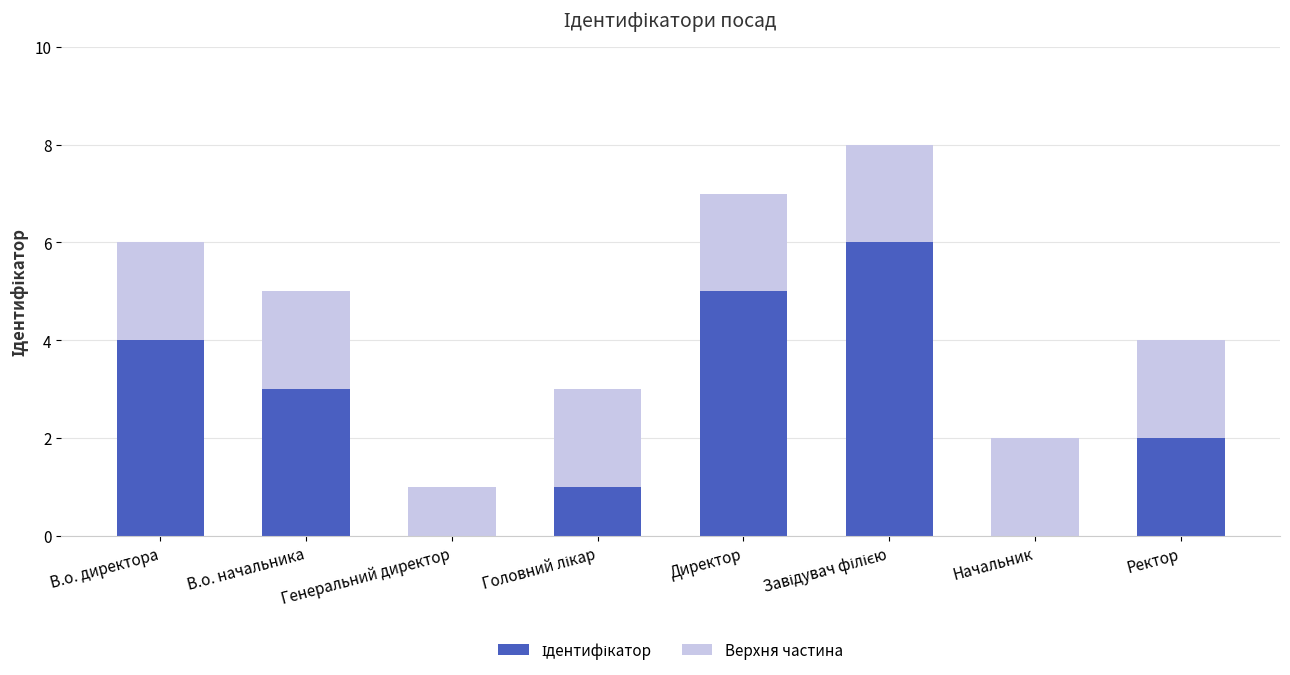

The Ідентифікатор series shows 0 at Головний лікар. True or false?

False